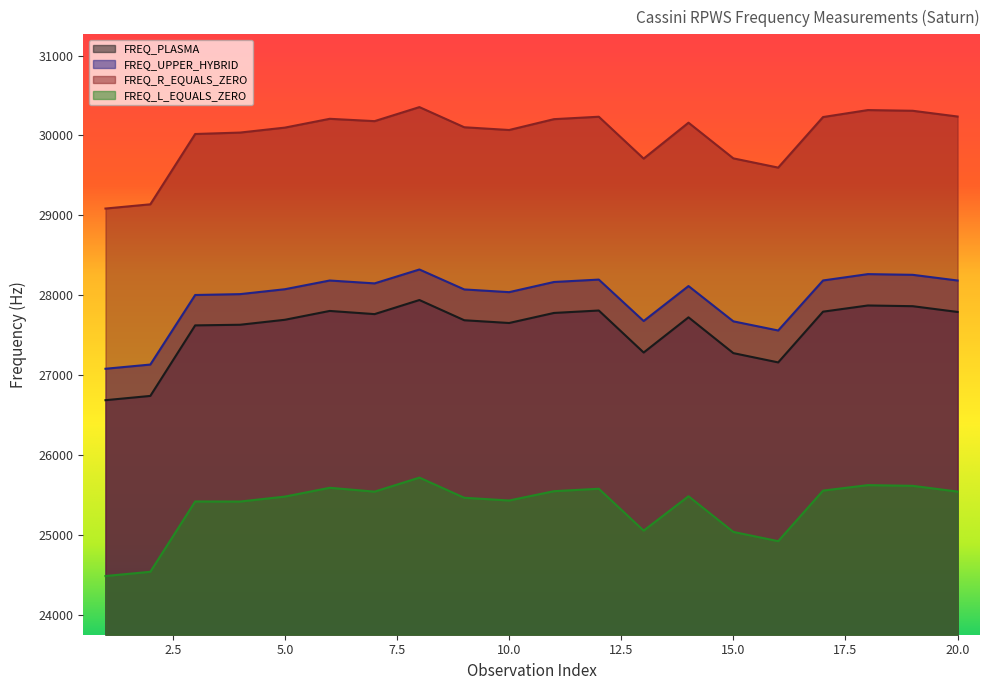

True or false: FREQ_PLASMA and FREQ_L_EQUALS_ZERO cross at least once.

False